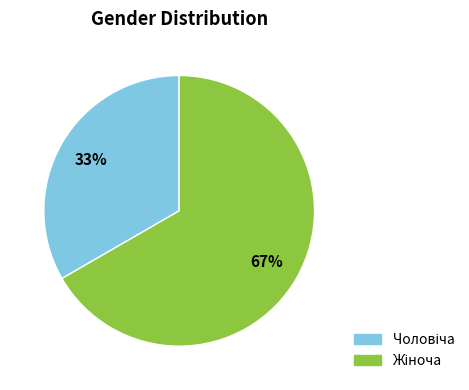

Is there any slice that represents more than half of the pie?

Yes